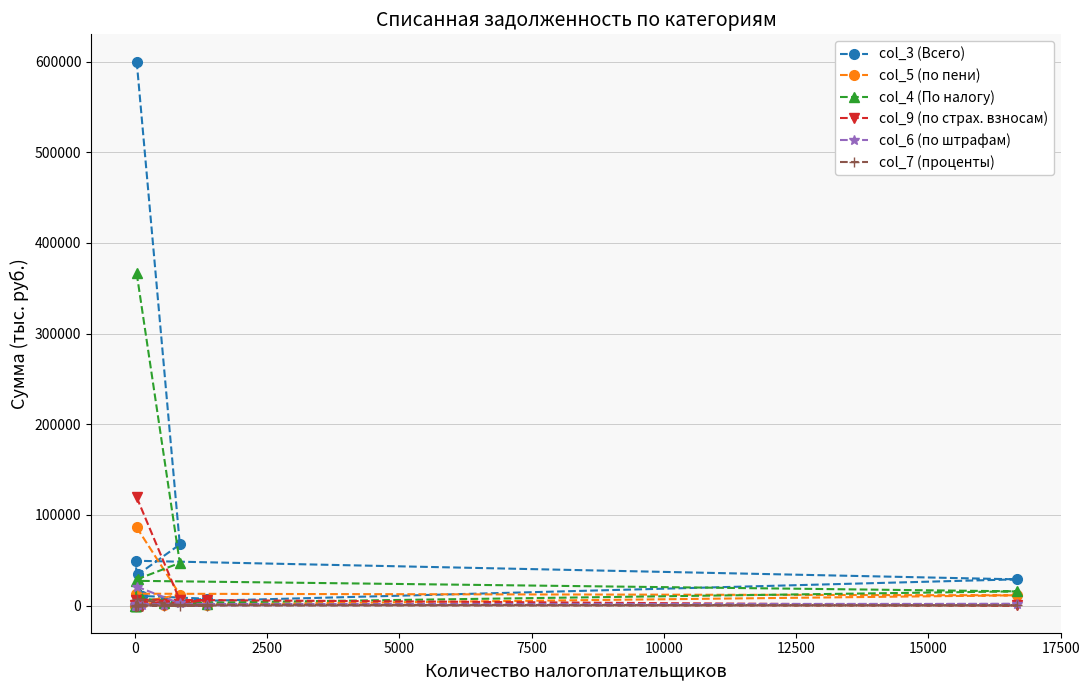

Which series has the widest spread of values?

col_3 (Всего)